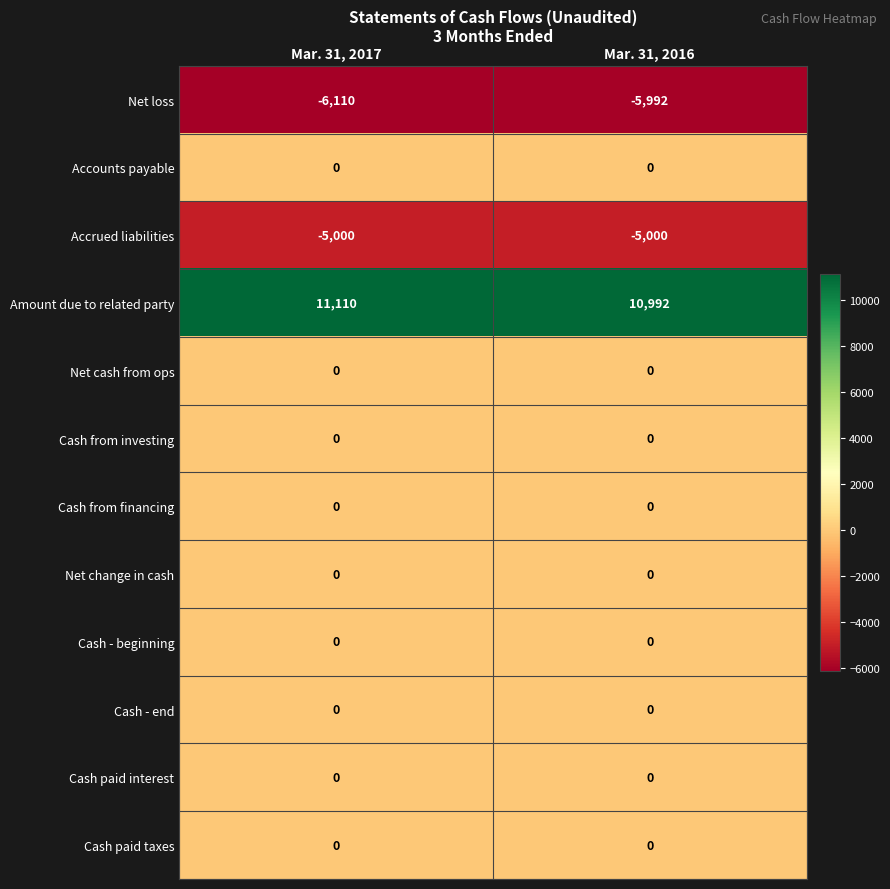

True or false: Accrued liabilities has a value of -1473 at Mar. 31, 2017.

False